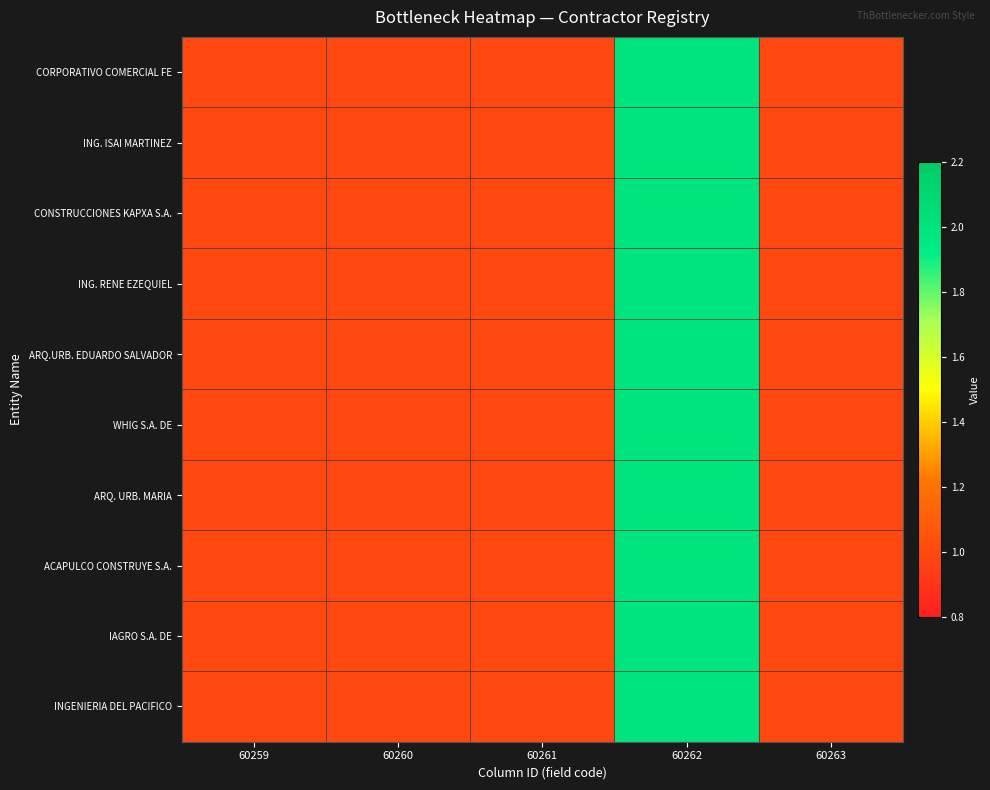

At which category is the sum across all series the highest?

60262